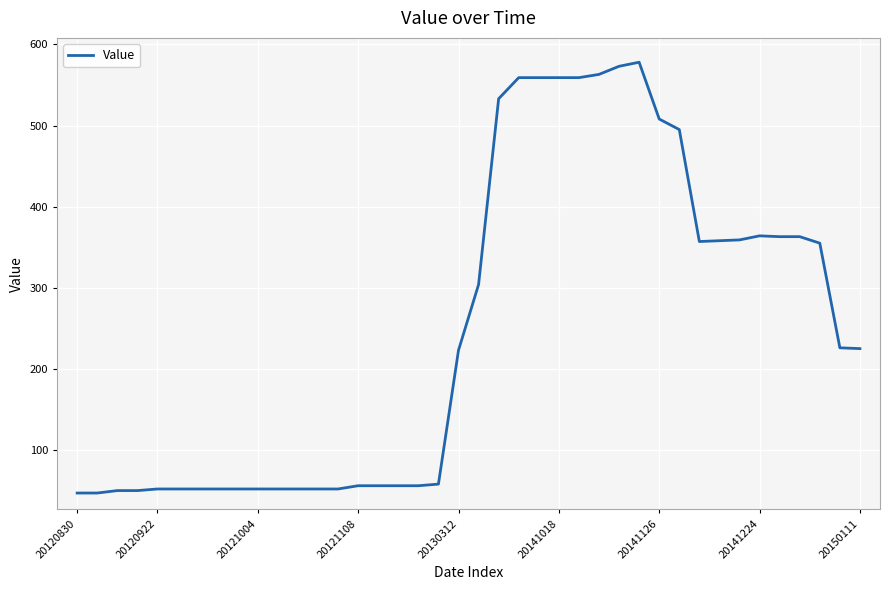

What is the minimum value shown in the chart?

47